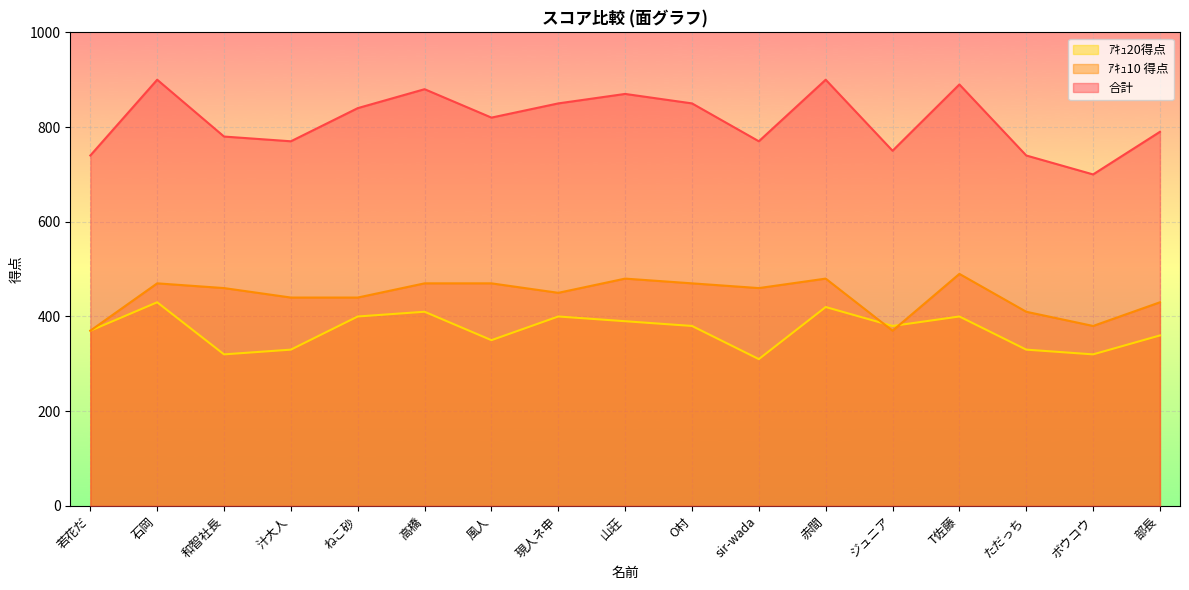

Reading right to left, list all the values displayed in this chart.

ｱｷｭ10 得点: 部長=430	ボウコウ=380	ただっち=410	T佐藤=490	ジュニア=370	赤間=480	sir-wada=460	O村=470	山荘=480	現人ネ申=450	風人=470	高橋=470	ねこ砂=440	汁大人=440	和智社長=460	石岡=470	若花だ=370
ｱｷｭ20得点: 部長=360	ボウコウ=320	ただっち=330	T佐藤=400	ジュニア=380	赤間=420	sir-wada=310	O村=380	山荘=390	現人ネ申=400	風人=350	高橋=410	ねこ砂=400	汁大人=330	和智社長=320	石岡=430	若花だ=370
合計: 部長=790	ボウコウ=700	ただっち=740	T佐藤=890	ジュニア=750	赤間=900	sir-wada=770	O村=850	山荘=870	現人ネ申=850	風人=820	高橋=880	ねこ砂=840	汁大人=770	和智社長=780	石岡=900	若花だ=740